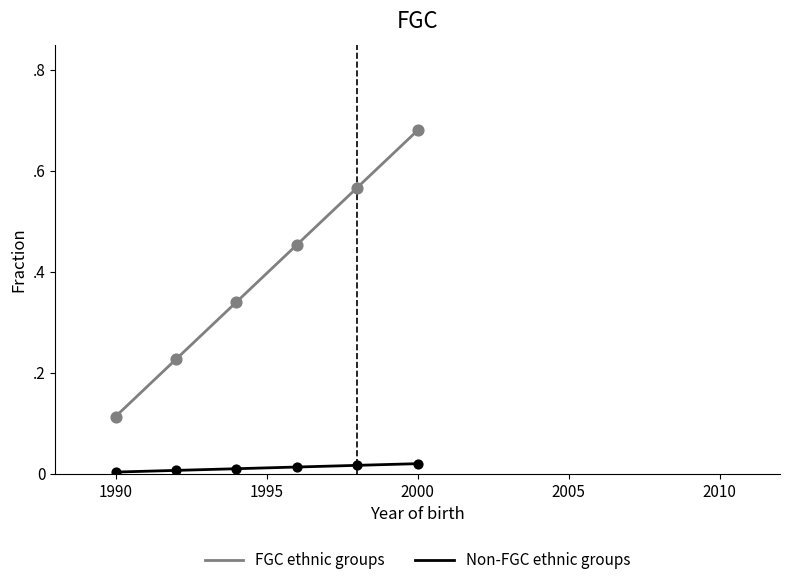

At which category is the sum across all series the highest?

2000